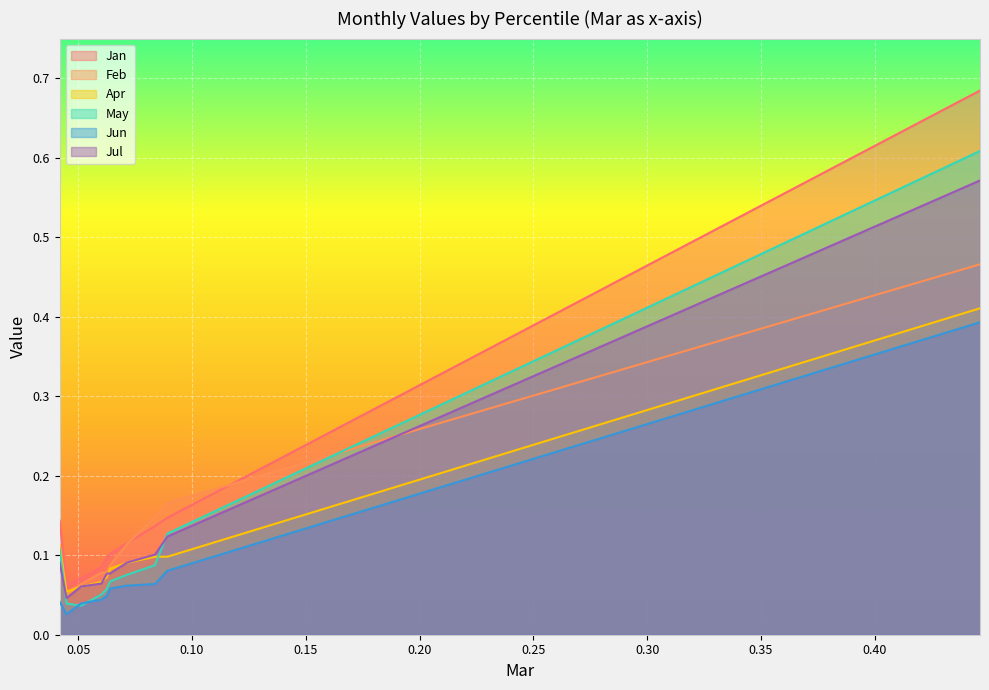

Which series has the largest range (max minus min)?

Jan